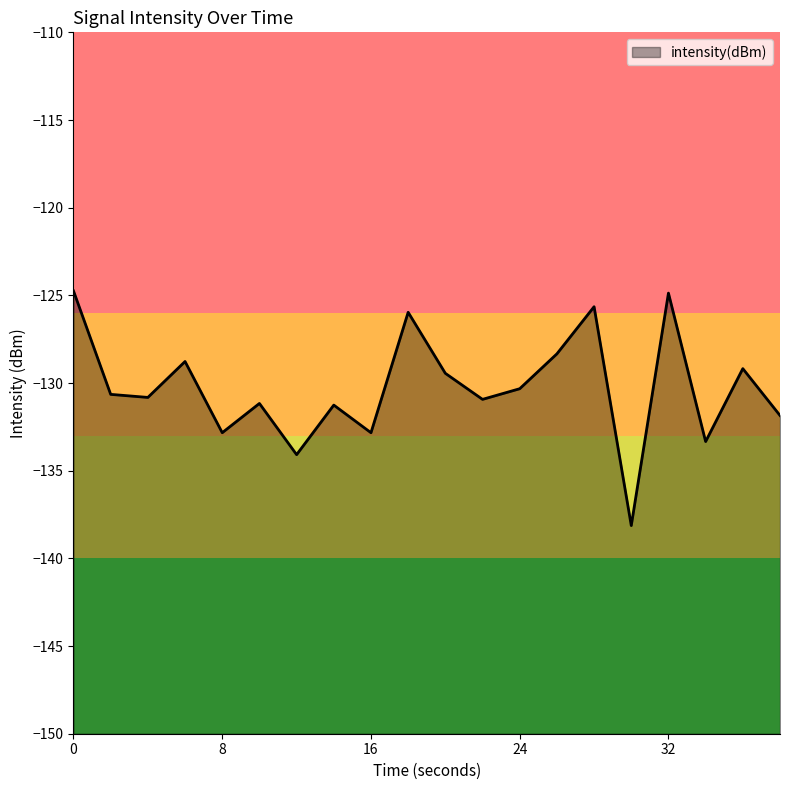

How many data points does each series have?

20